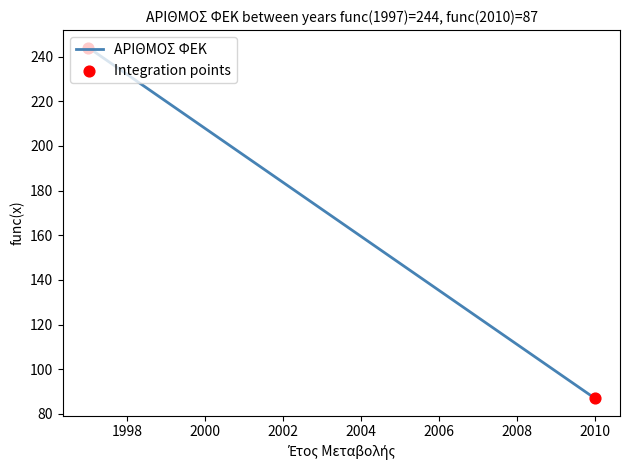

At how many categories does at least one series exceed 230?

1